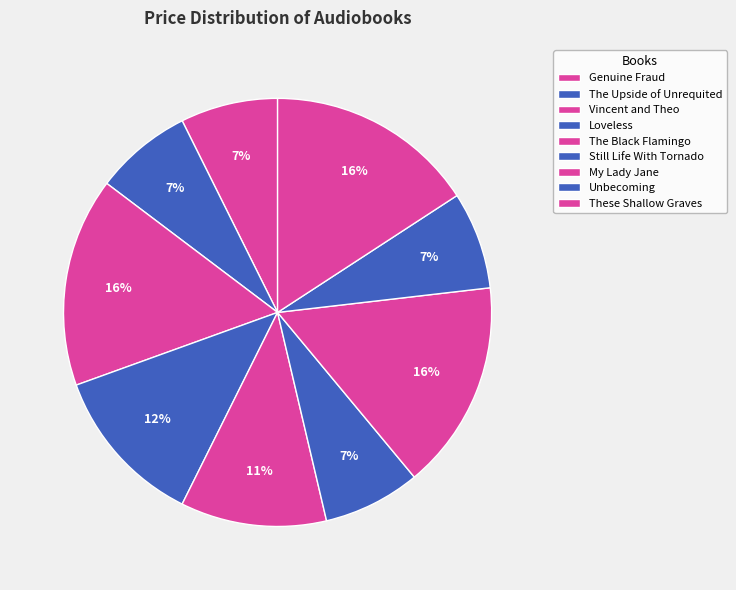

Count the number of slices in the pie.

9